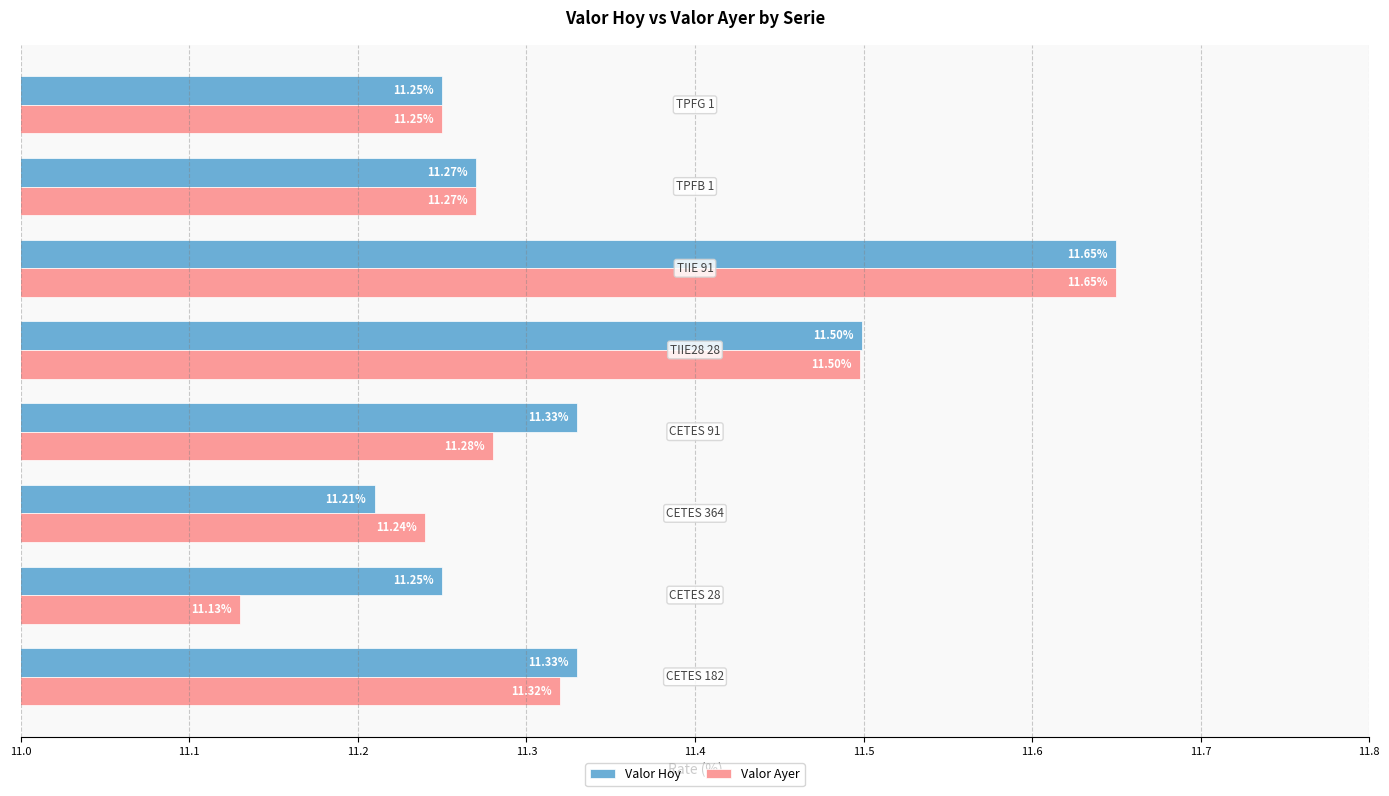

Which series has the largest total across all categories?

Valor Hoy